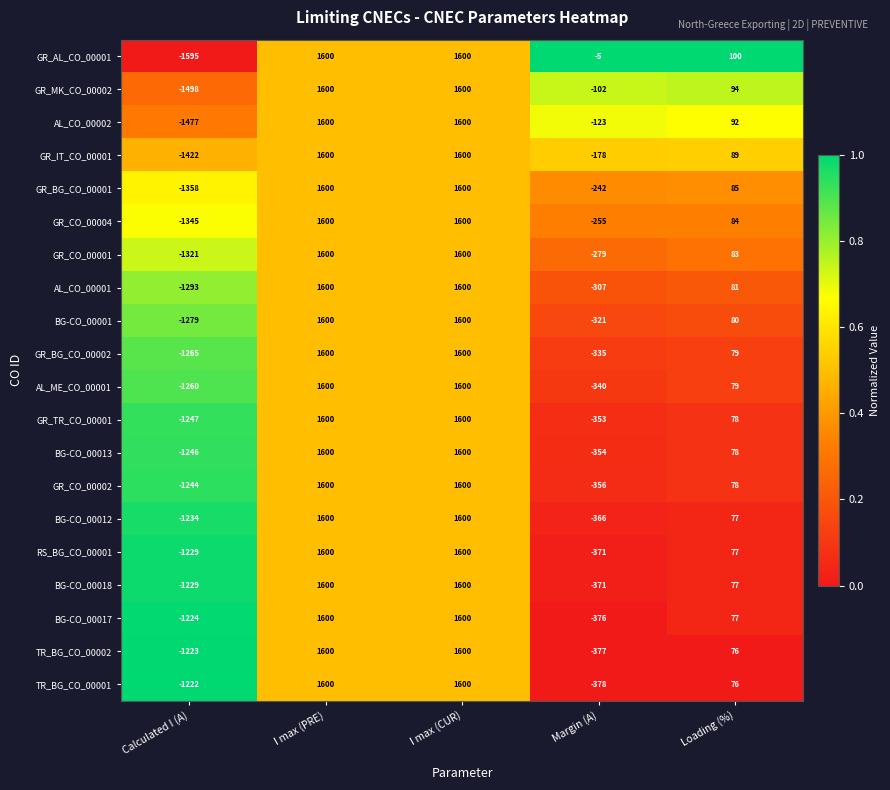

What is the greatest value displayed?

1600